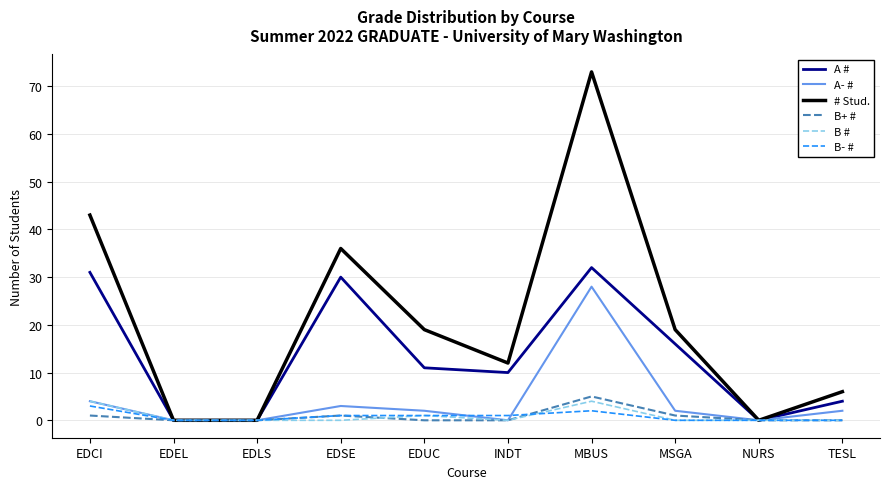

Where is A # nearest to the value 16?

MSGA